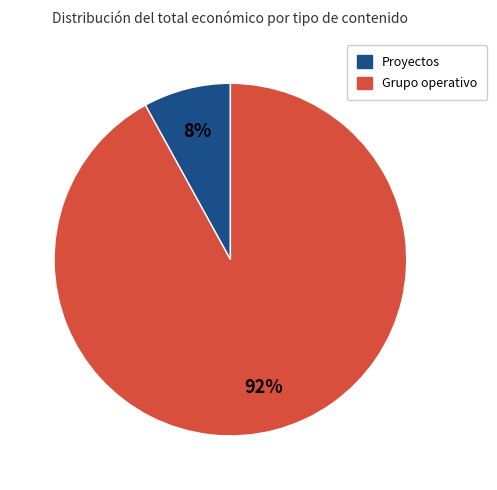

To the nearest percent, what is the difference between the largest and smallest slice percentages?

84%